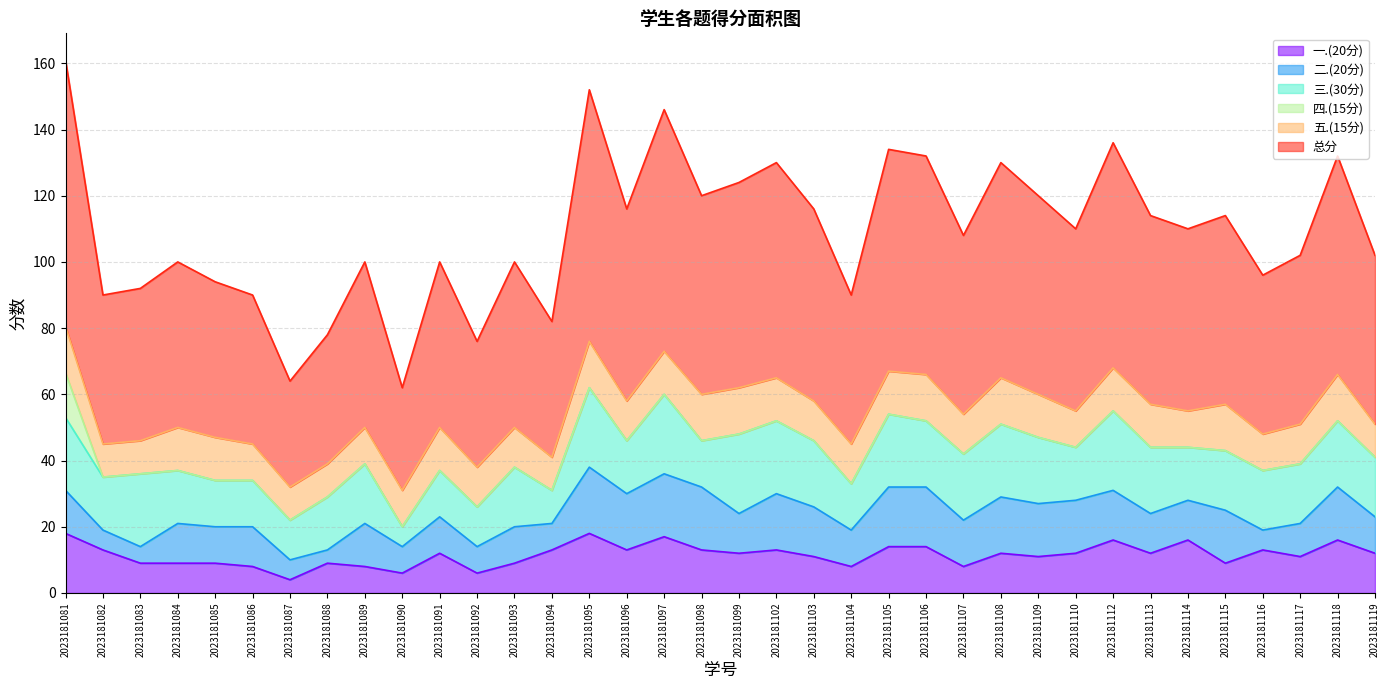

What is the sum of all 总分 values?

1961.5